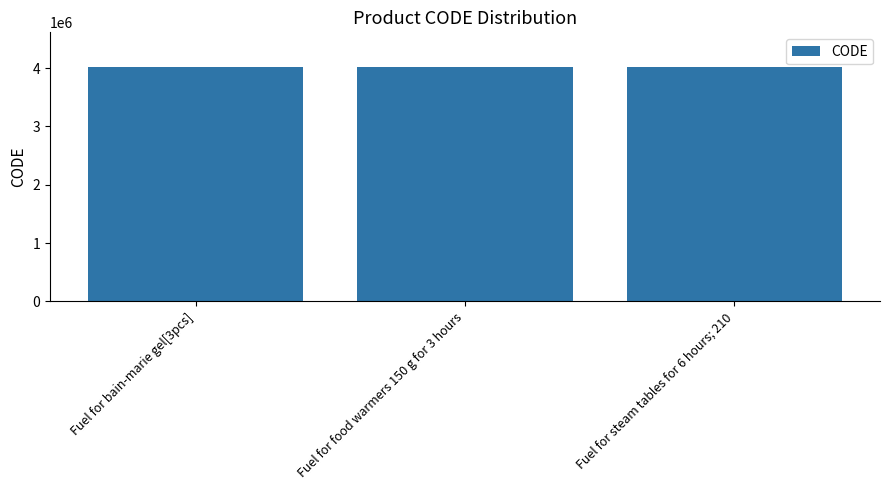

What is the sum of the values at Fuel for bain-marie gel[3pcs] and Fuel for food warmers 150 g for 3 hours?

8021684